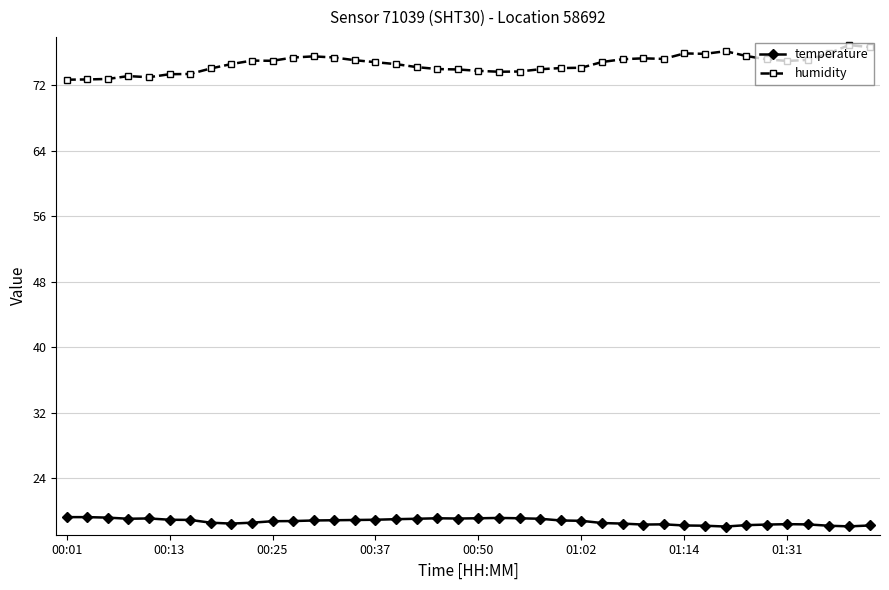

How many lines are shown in the chart?

2